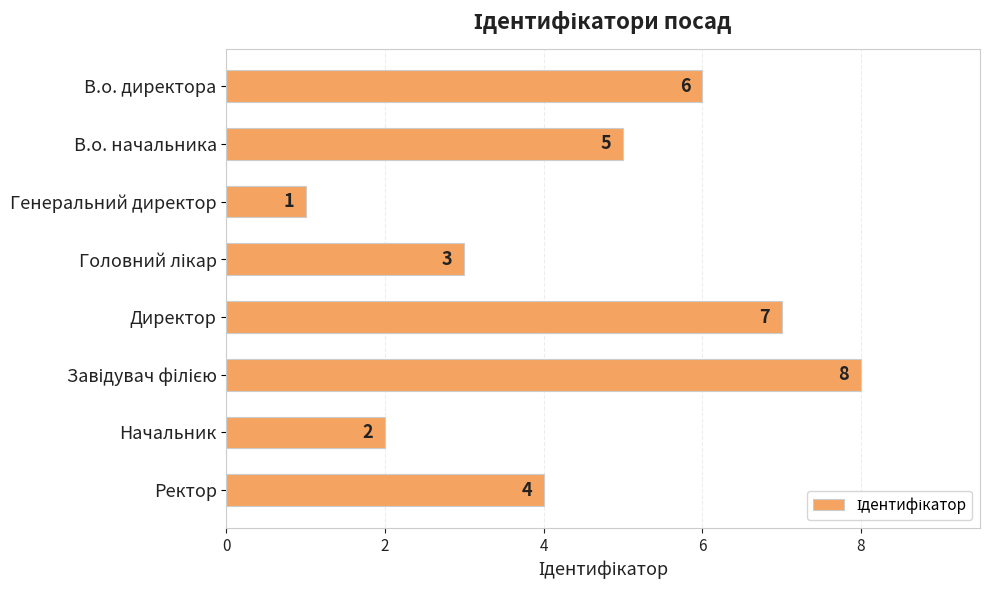

What is the label of the 3rd bar from the top?

Генеральний директор